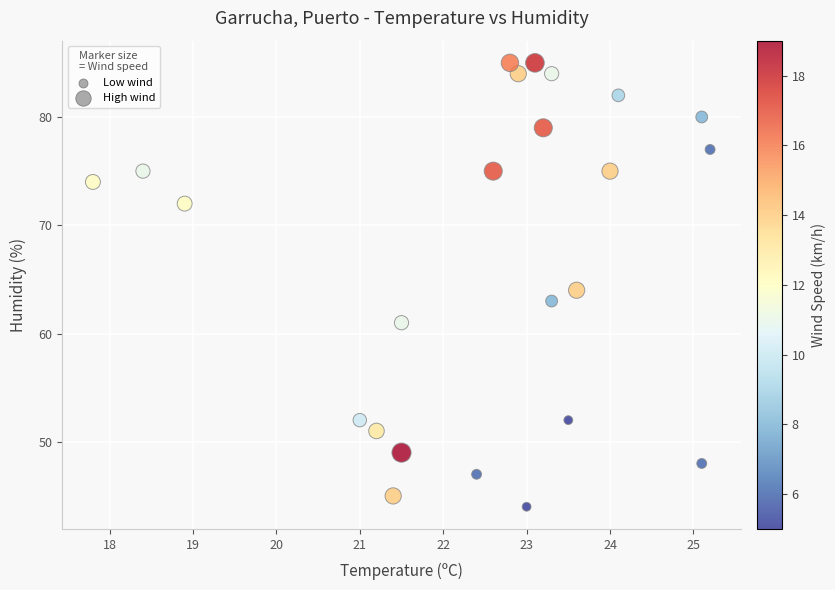

How many data points are displayed?

24